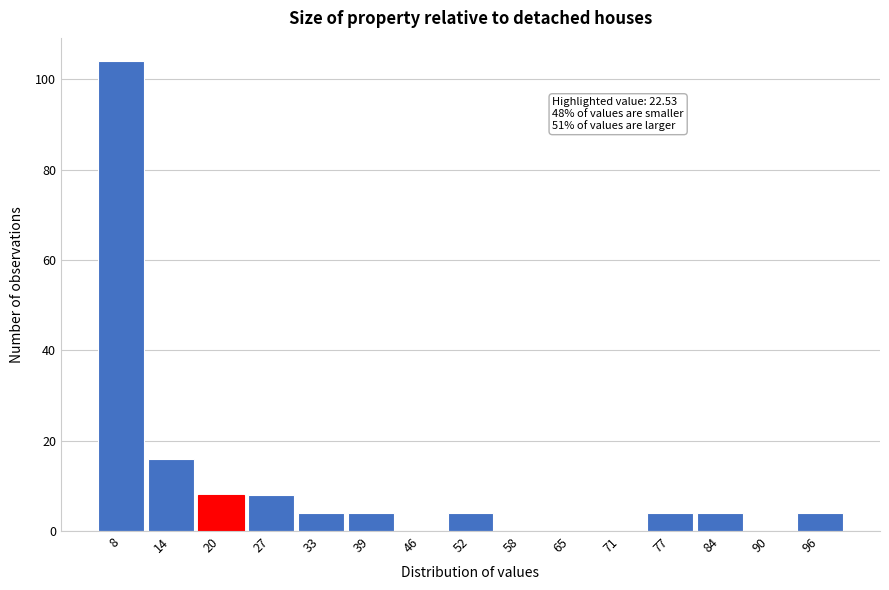

Reading left to right, transcribe all the data shown in this chart.

8=104	14=16	20=8	27=8	33=4	39=4	46=0	52=4	58=0	65=0	71=0	77=4	84=4	90=0	96=4